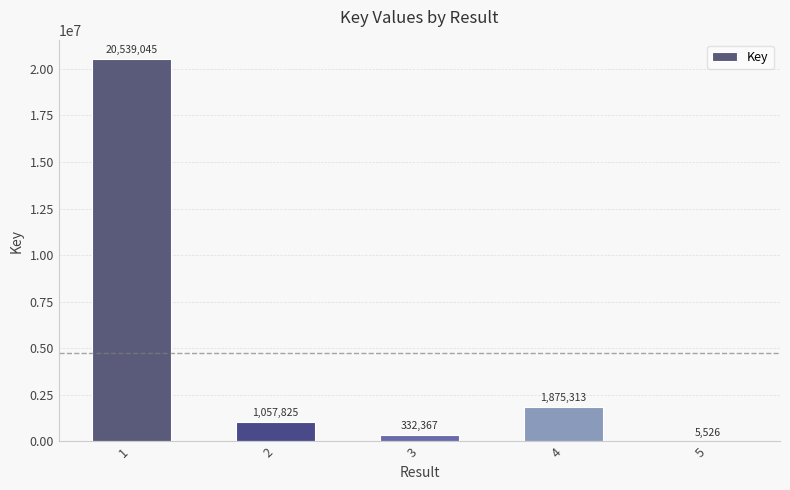

The chart shows a value of 20539045 at 1. True or false?

True